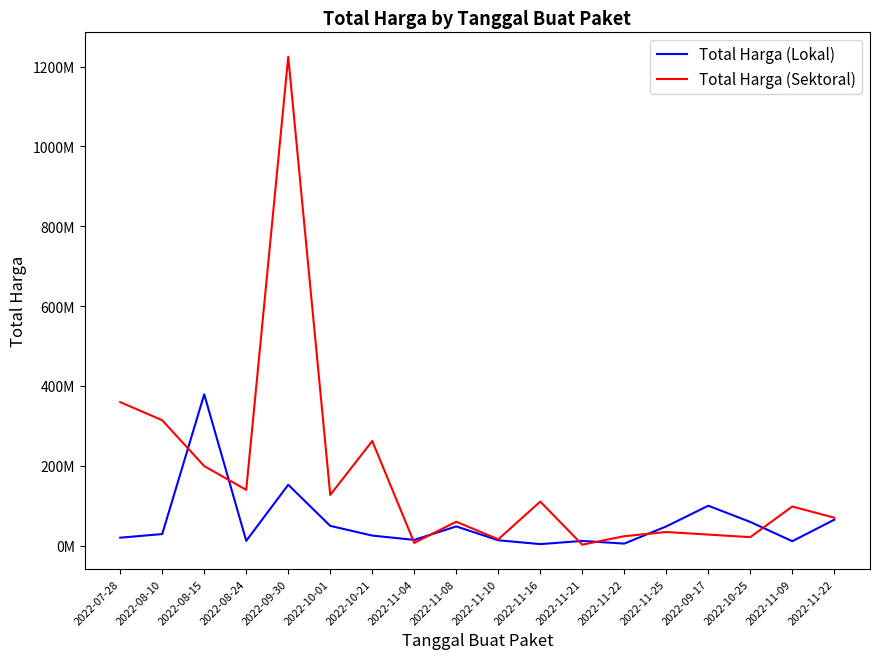

Reading left to right, what are all the values shown in this chart?

Total Harga (Lokal): 19950000	29000000	379075000	12000000	152477000	49478000	25200000	14400000	48140000	13442000	3825000	11800000	5093000	48140000	100000000	59375000	11100000	65000000
Total Harga (Sektoral): 359500000	314121780	199200000	139800000	1224682000	127000000	262118150	6936000	59935000	15787200	110389990	2395750	23680800	34132505	27720000	21231000	98000000	70000000